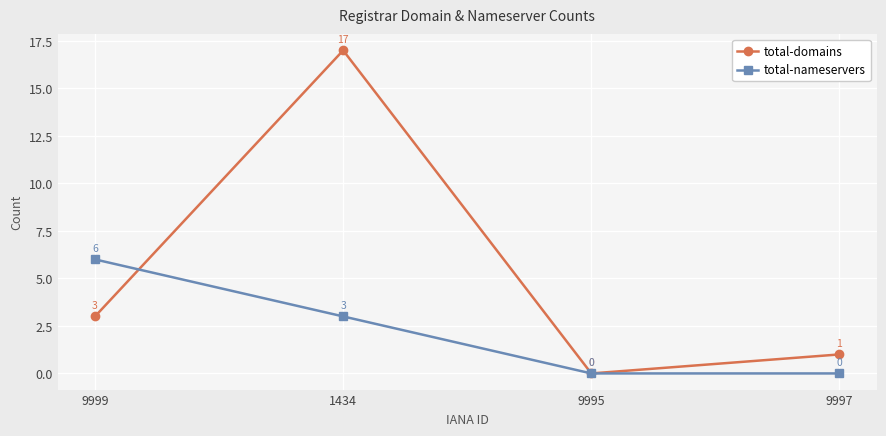

What are all the series names shown in the legend?

total-domains, total-nameservers